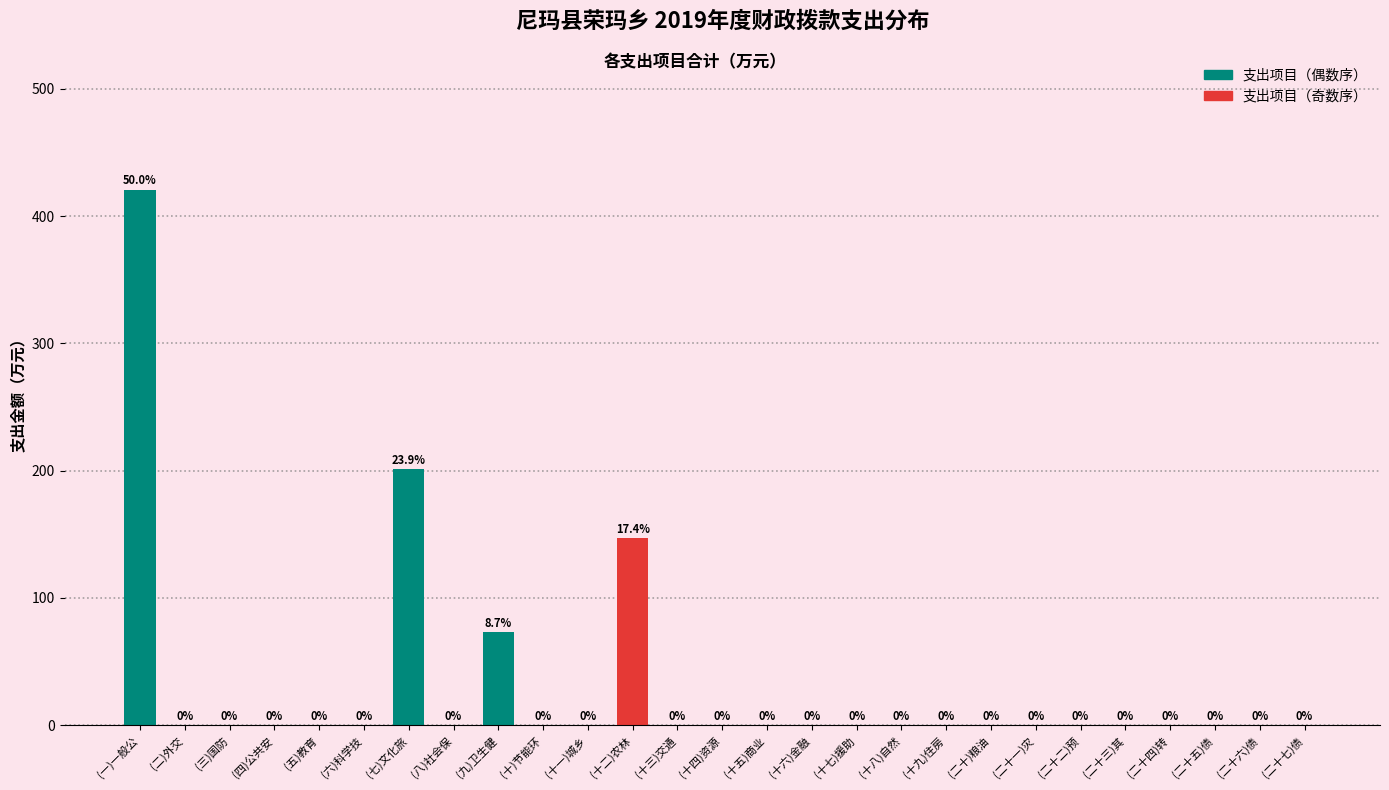

Reading right to left, list all the values displayed in this chart.

(二十七)债=0.0	(二十六)债=0.0	(二十五)债=0.0	(二十四)转=0.0	(二十三)其=0.0	(二十二)预=0.0	(二十一)灾=0.0	(二十)粮油=0.0	(十九)住房=0.0	(十八)自然=0.0	(十七)援助=0.0	(十六)金融=0.0	(十五)商业=0.0	(十四)资源=0.0	(十三)交通=0.0	(十二)农林=146.9	(十一)城乡=0.0	(十)节能环=0.0	(九)卫生健=73.2	(八)社会保=0.0	(七)文化旅=201.1	(六)科学技=0.0	(五)教育=0.0	(四)公共安=0.0	(三)国防=0.0	(二)外交=0.0	(一)一般公=420.8